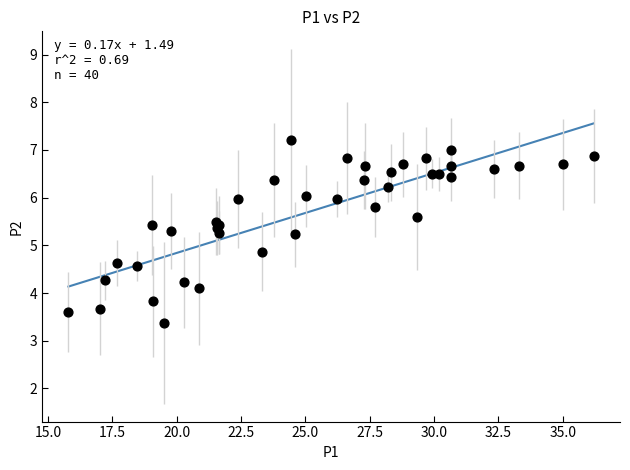

What Y value in the scatter plot is closest to 5?

4.9